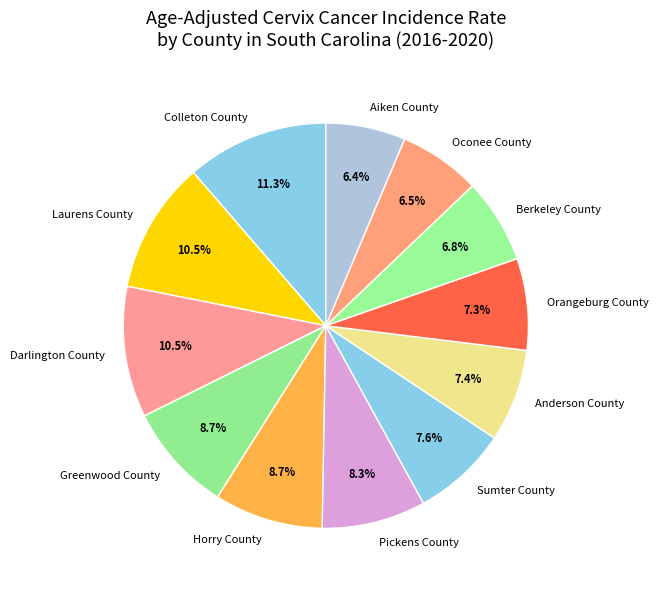

Does Orangeburg County represent more than half of the total?

No